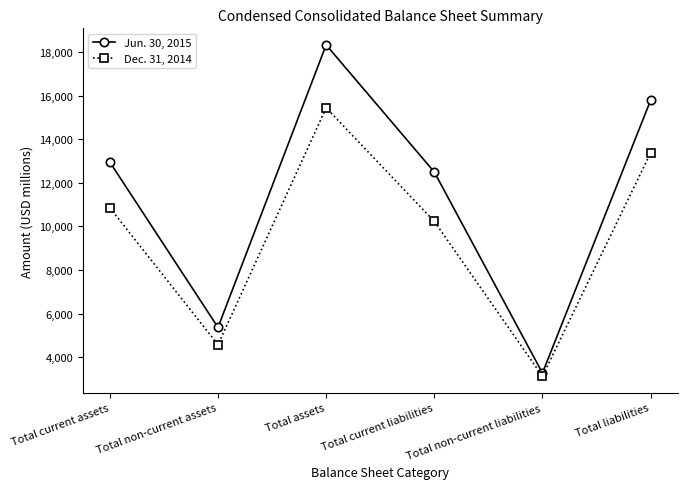

True or false: Dec. 31, 2014 and Jun. 30, 2015 intersect in this chart.

False